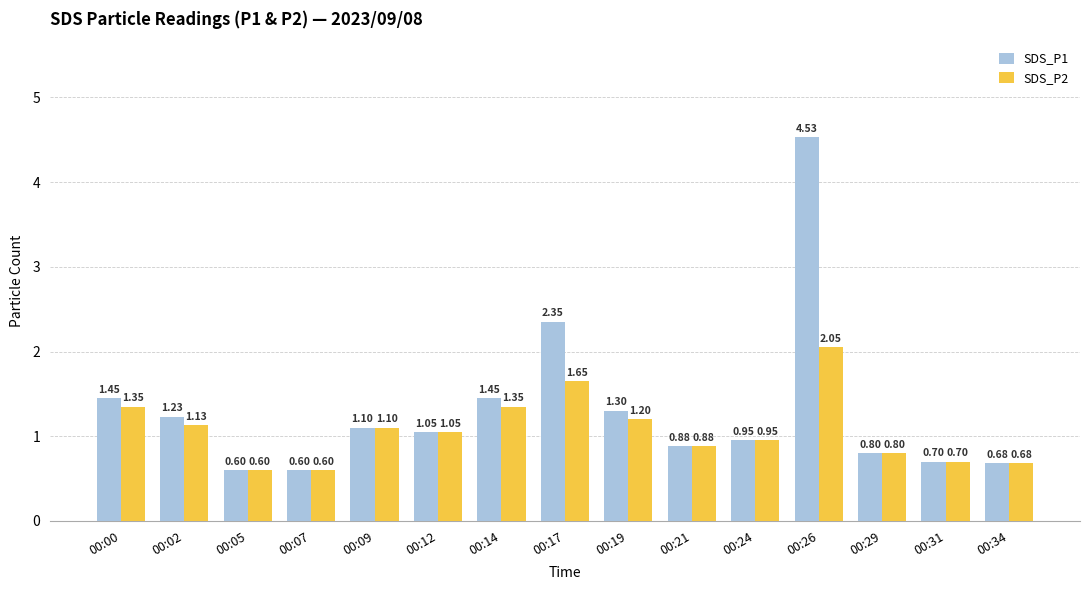

What is the sum of the SDS_P1 values at 00:14 and 00:00?

2.9